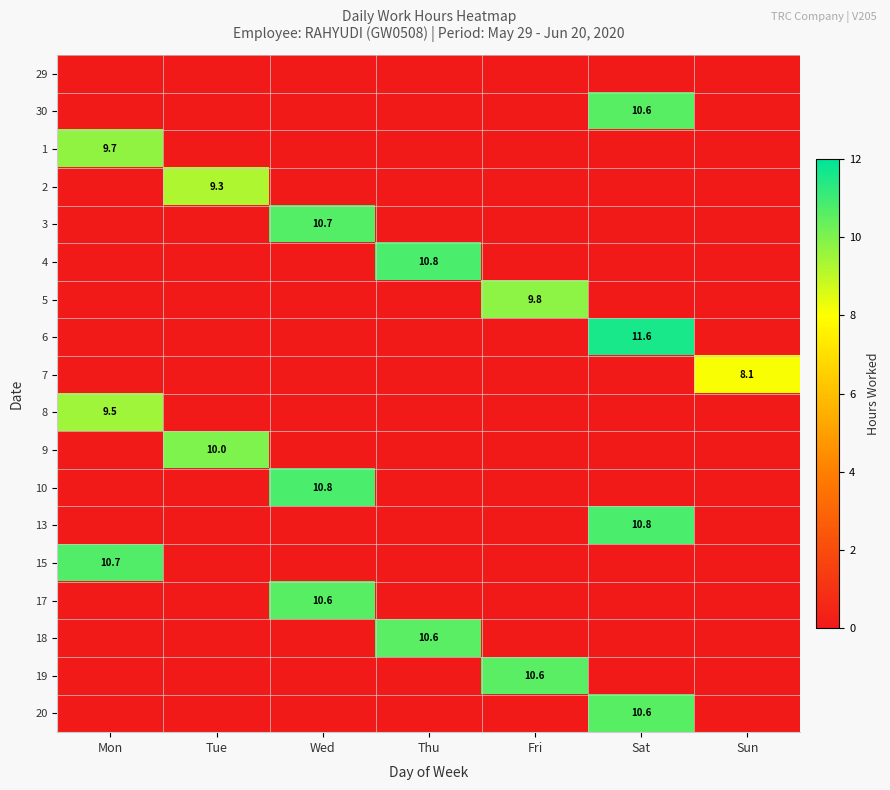

How many distinct data groups are displayed?

18